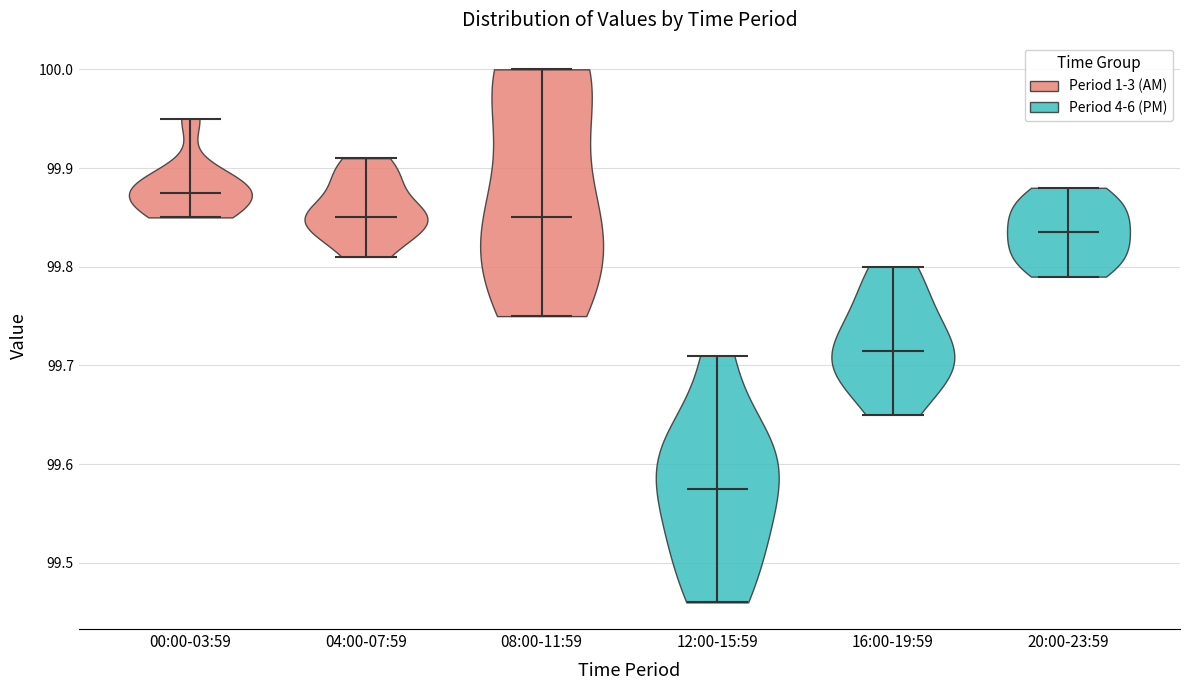

Reading left to right, read every violin against the y-axis: where its median line is, and the lowest and highest points it reaches. The values are not printed on the chart, so give them approximately, as read against the axis.

00:00-03:59: median line 99.88, lowest point 99.85, highest point 99.95
04:00-07:59: median line 99.85, lowest point 99.81, highest point 99.91
08:00-11:59: median line 99.85, lowest point 99.75, highest point 100.00
12:00-15:59: median line 99.58, lowest point 99.46, highest point 99.71
16:00-19:59: median line 99.72, lowest point 99.65, highest point 99.80
20:00-23:59: median line 99.84, lowest point 99.79, highest point 99.88